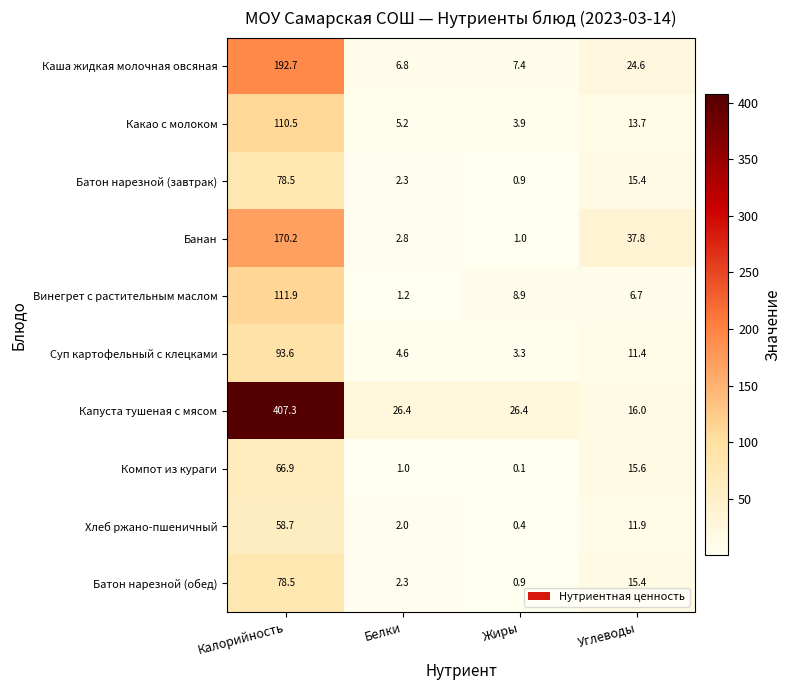

How many distinct data groups are displayed?

10